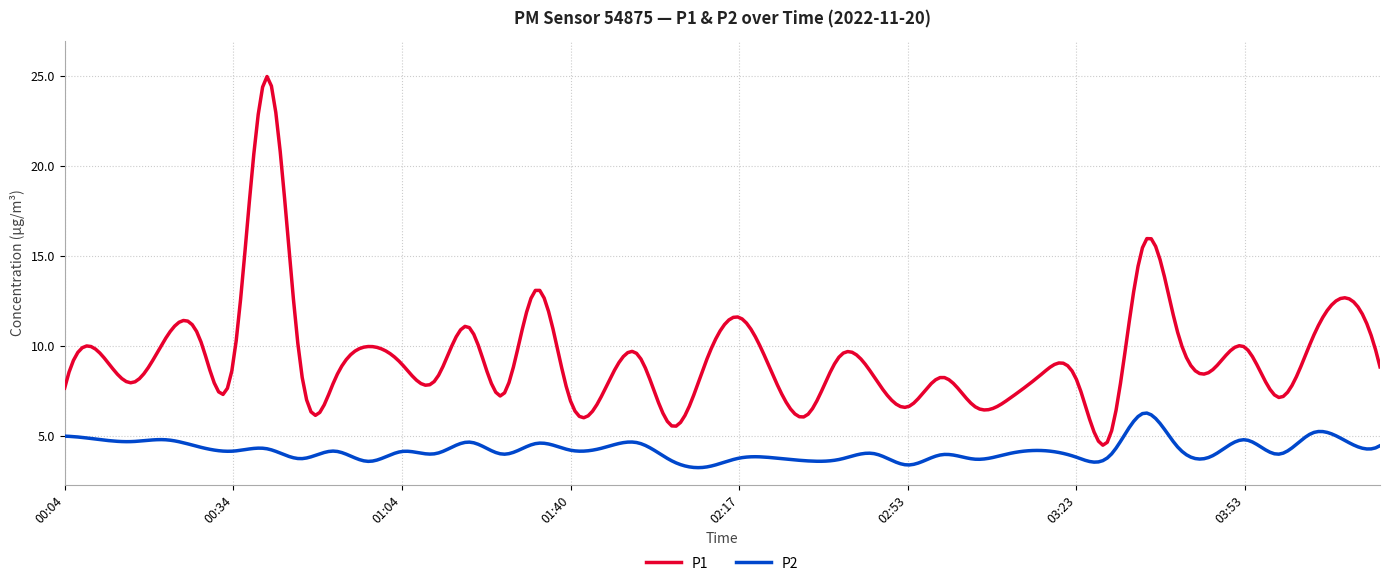

Rank the series by their average value, from lowest to highest.

P2, P1